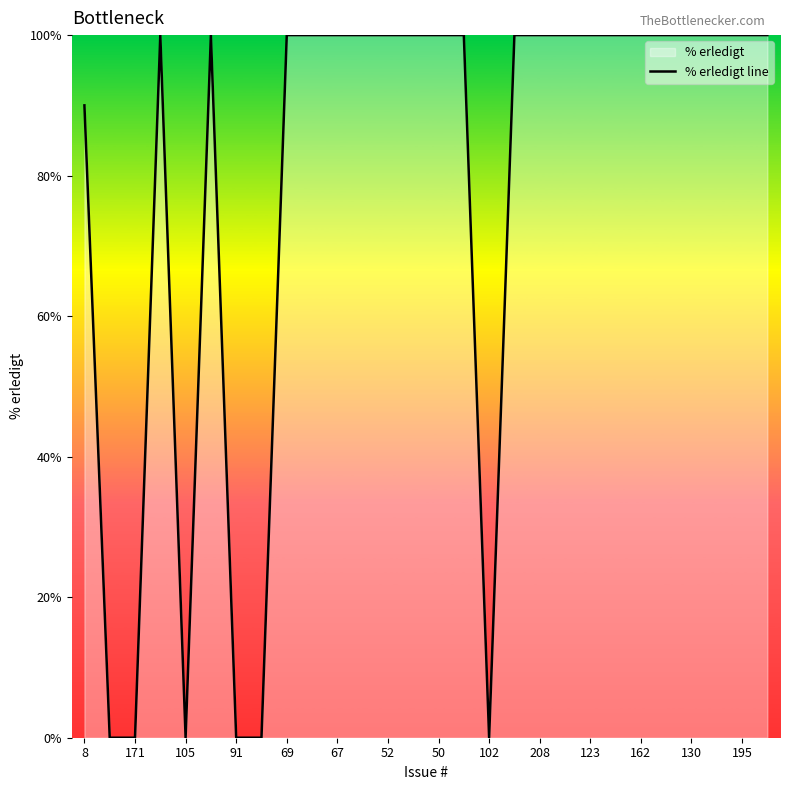

What is the label of the 28th point from the left?

27